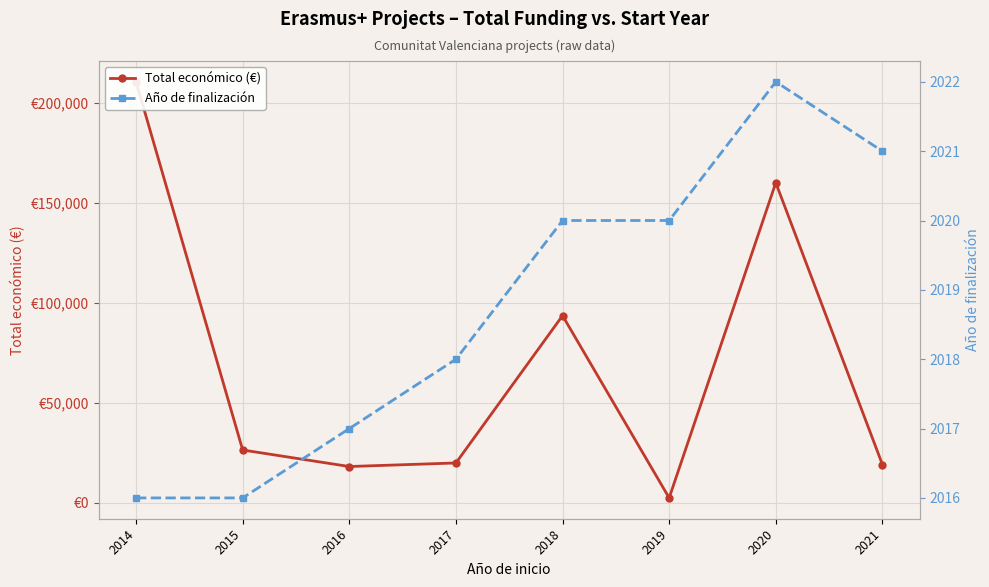

Reading left to right, extract all data points from this chart.

Total económico (€): 2014=210755	2015=26442	2016=18169	2017=19954	2018=93696	2019=2450	2020=160225	2021=19180
Año de finalización: 2014=2016	2015=2016	2016=2017	2017=2018	2018=2020	2019=2020	2020=2022	2021=2021